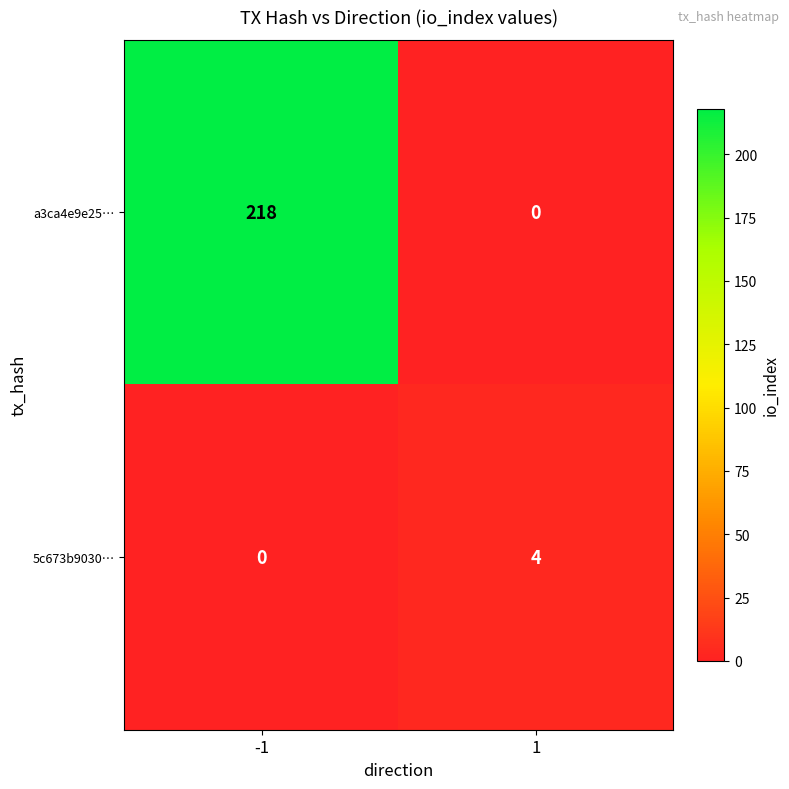

Between -1 and 1, which series saw the biggest shift?

a3ca4e9e25…